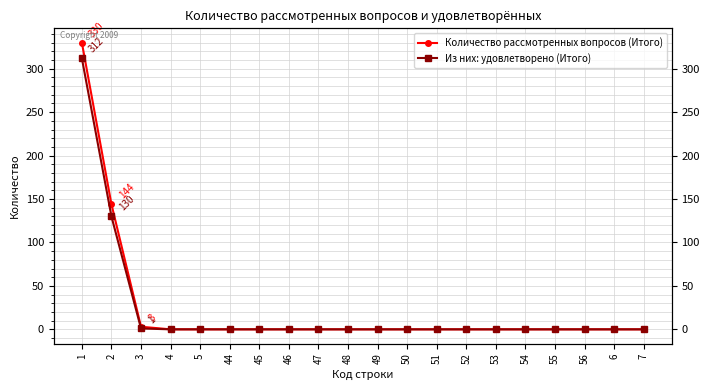

Reading left to right, list all the values displayed in this chart.

Количество рассмотренных вопросов (Итого): 1=330	2=144	3=3	4=0	5=0	44=0	45=0	46=0	47=0	48=0	49=0	50=0	51=0	52=0	53=0	54=0	55=0	56=0	6=0	7=0
Из них: удовлетворено (Итого): 1=312	2=130	3=1	4=0	5=0	44=0	45=0	46=0	47=0	48=0	49=0	50=0	51=0	52=0	53=0	54=0	55=0	56=0	6=0	7=0